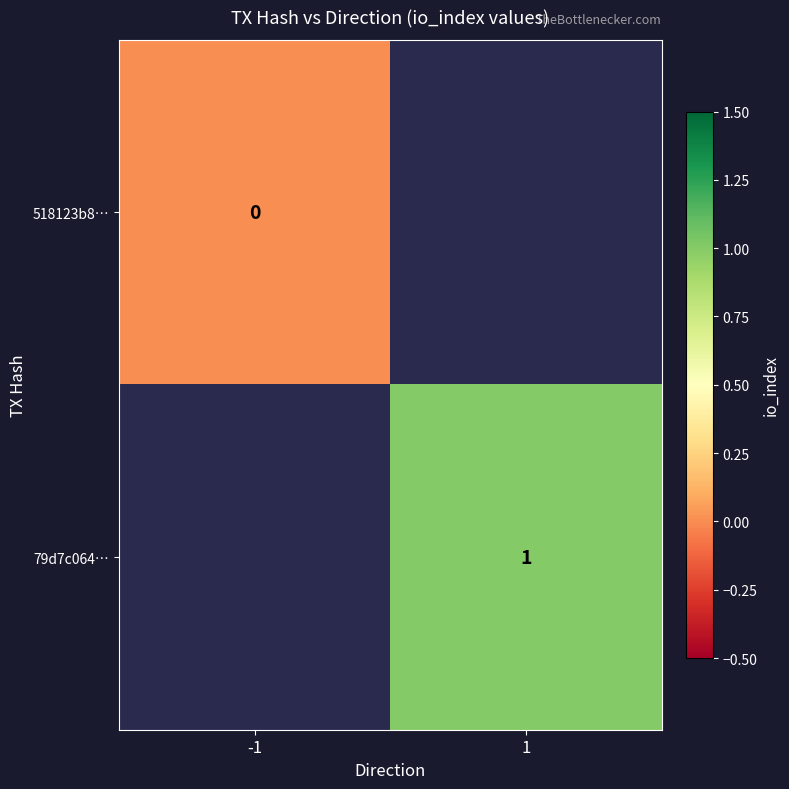

The value of 79d7c064… at 1 is 1. True or false?

True